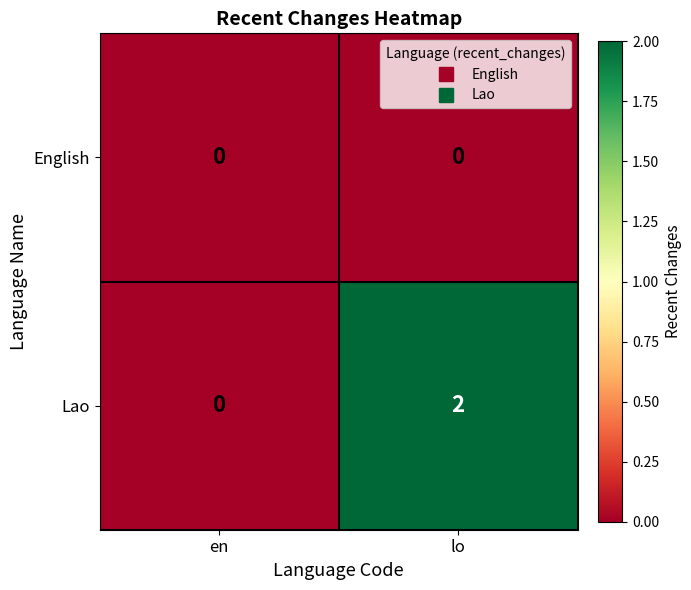

At which category is the sum across all series the highest?

lo